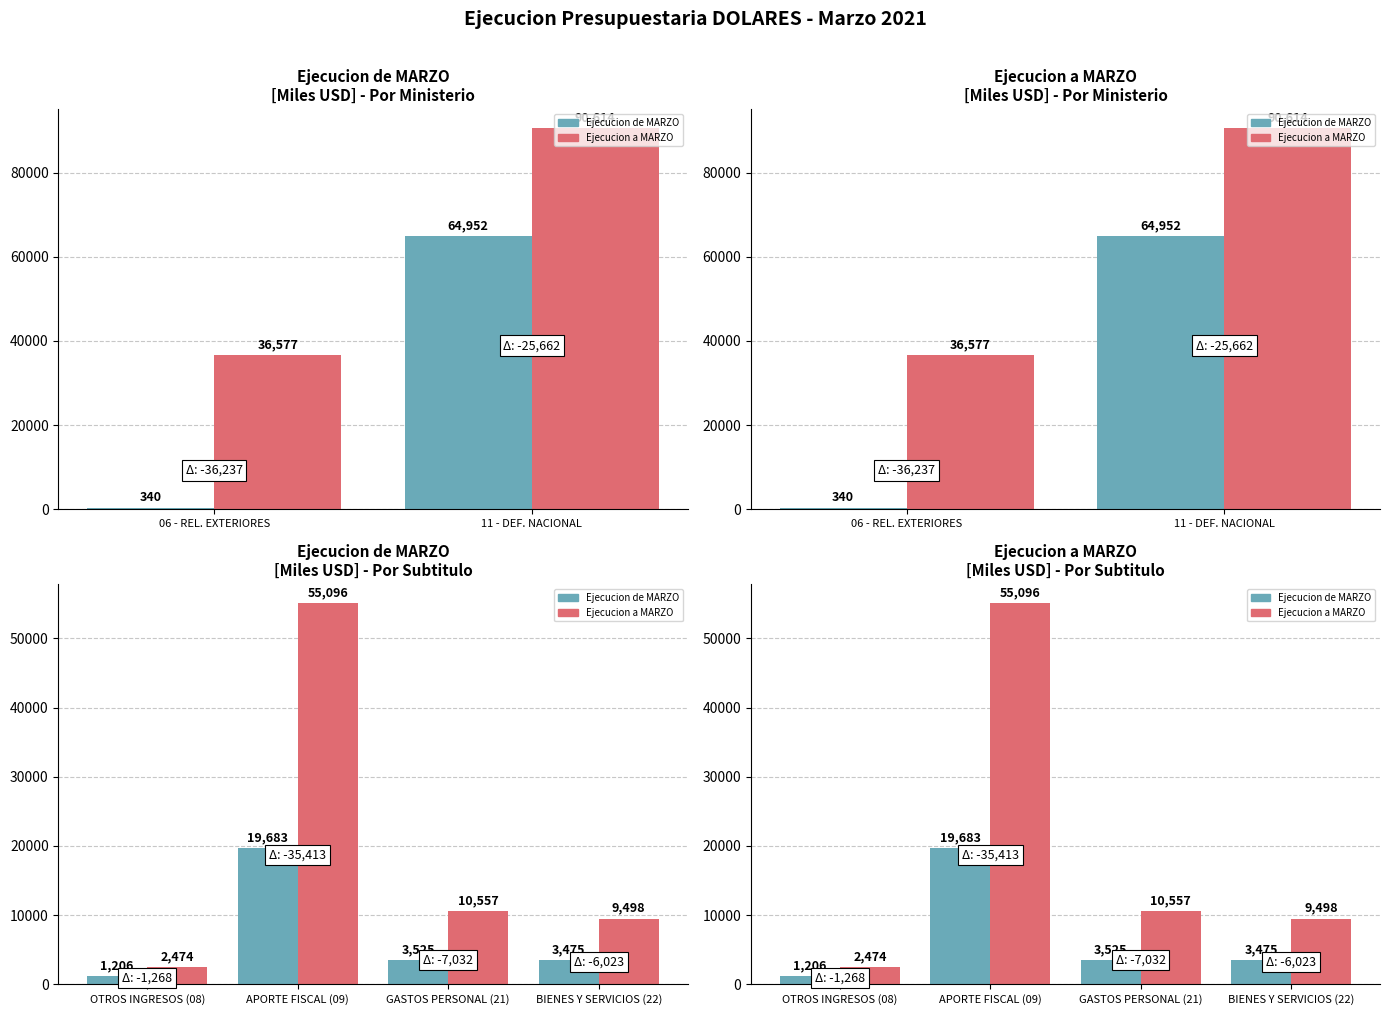

What is the difference between the maximum and second lowest values in the Ejecucion de MARZO series?

16208